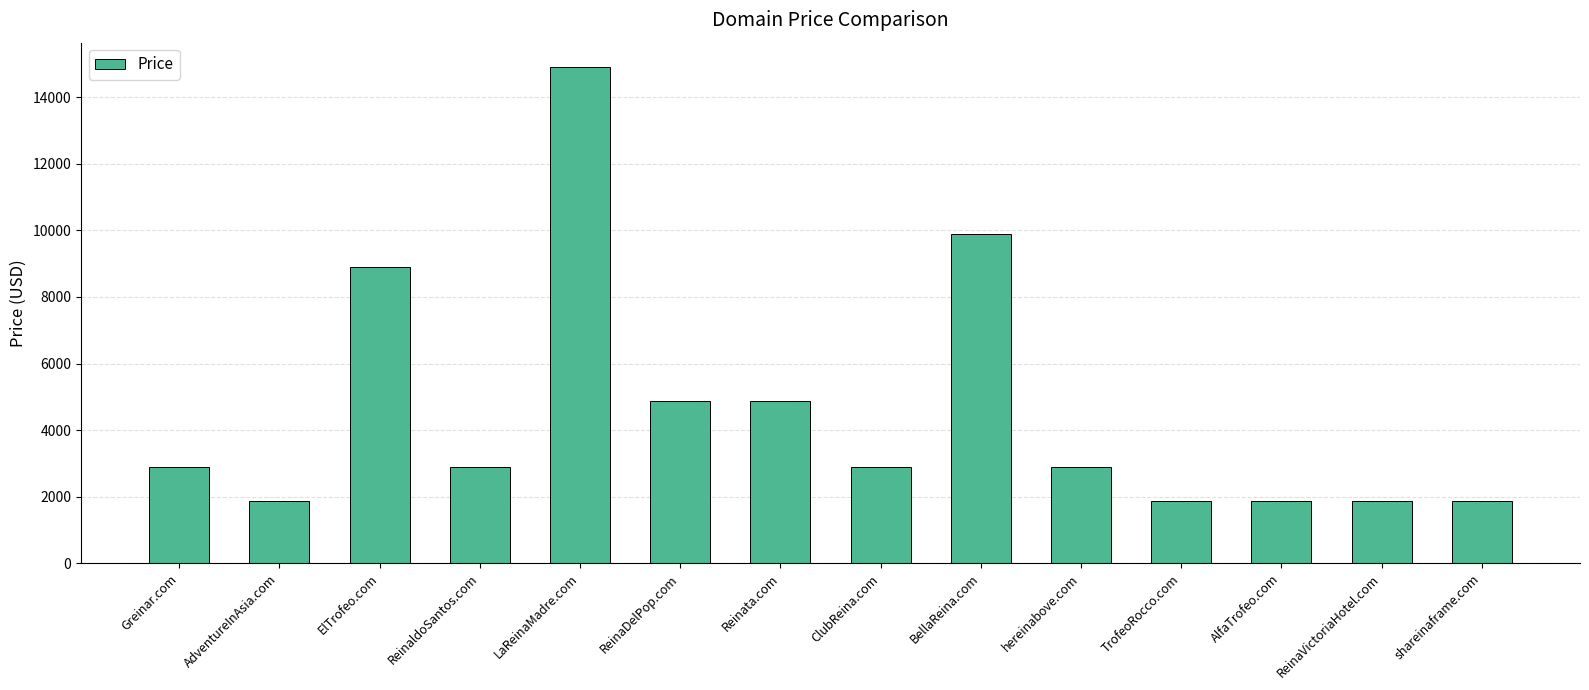

Which label corresponds to the largest value in the chart?

LaReinaMadre.com